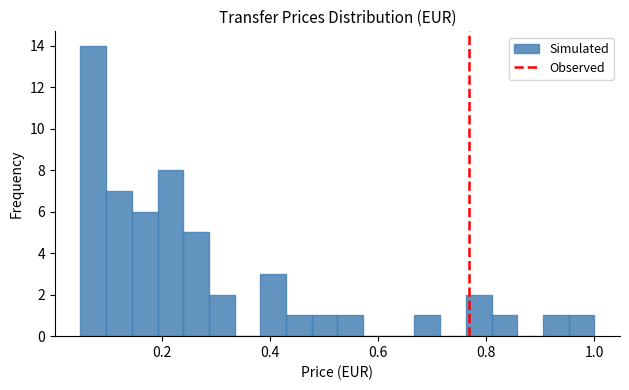

Around what value on the x-axis is the tallest bar? Give the approximate position of its centre, as read against the axis.

0.08